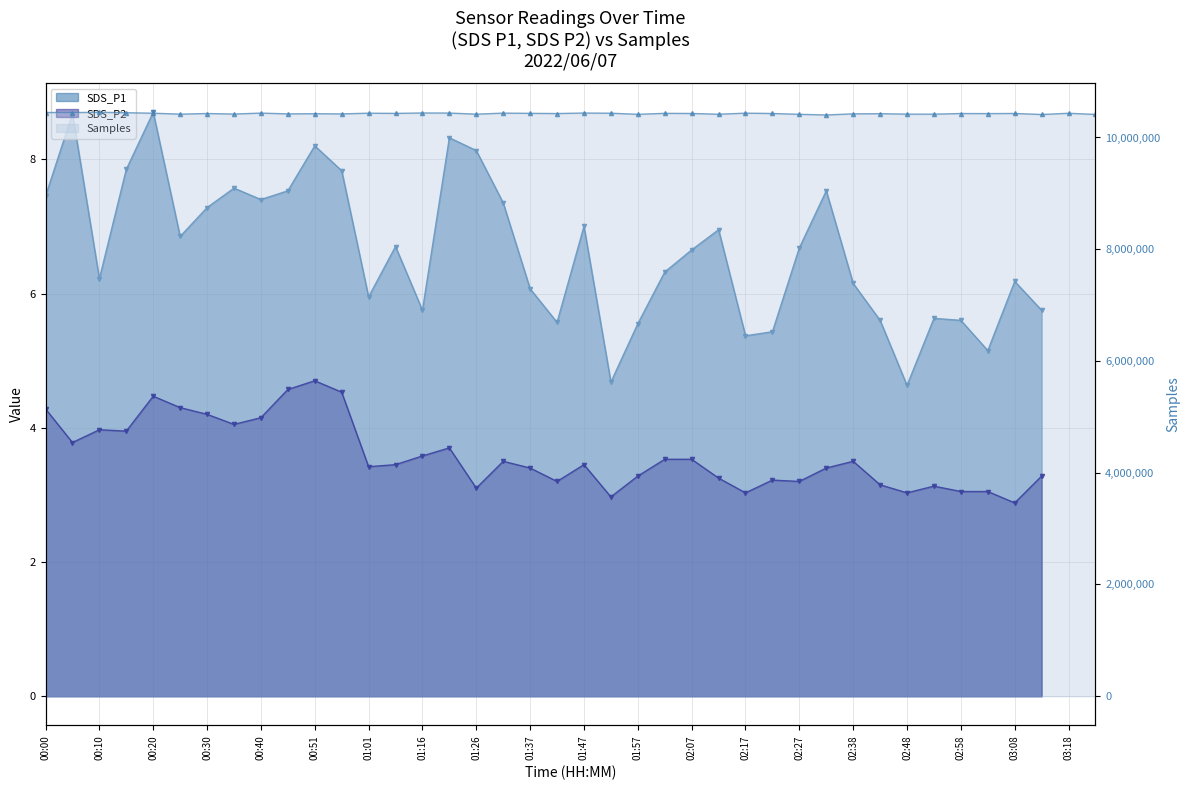

What position from the right is 25?

15